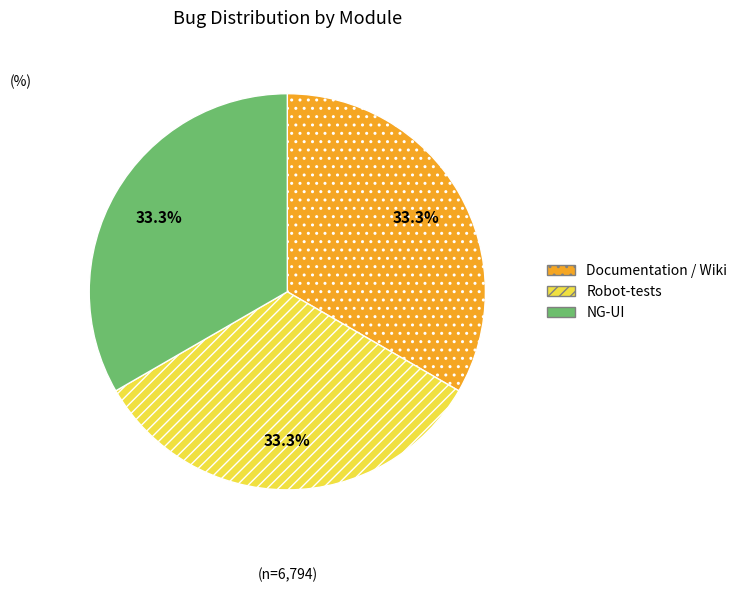

What percentage is the Robot-tests slice, to the nearest percent?

33%